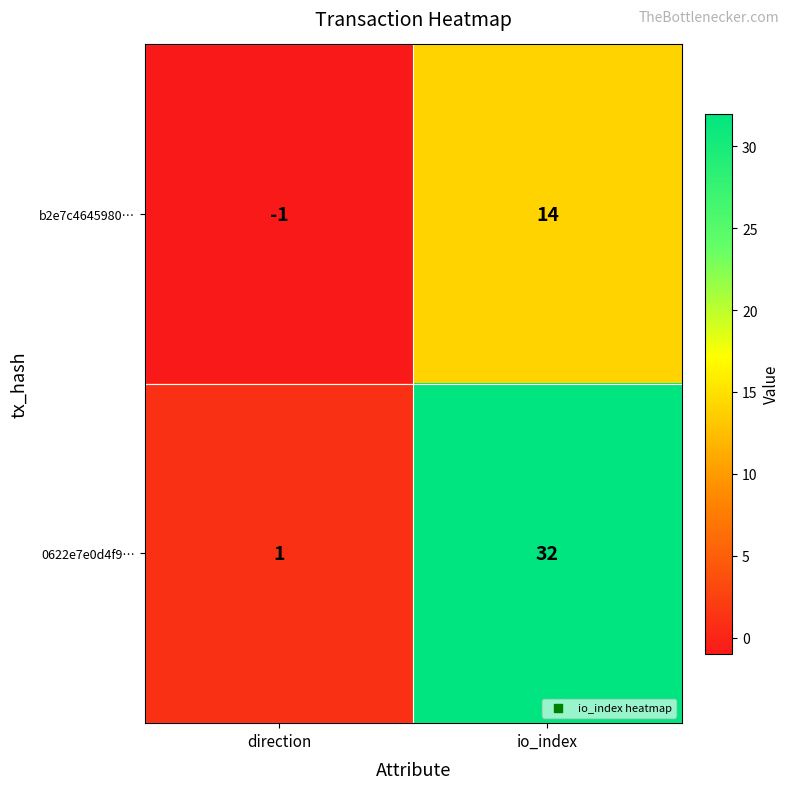

What is the spread (max minus min) of values at direction?

2